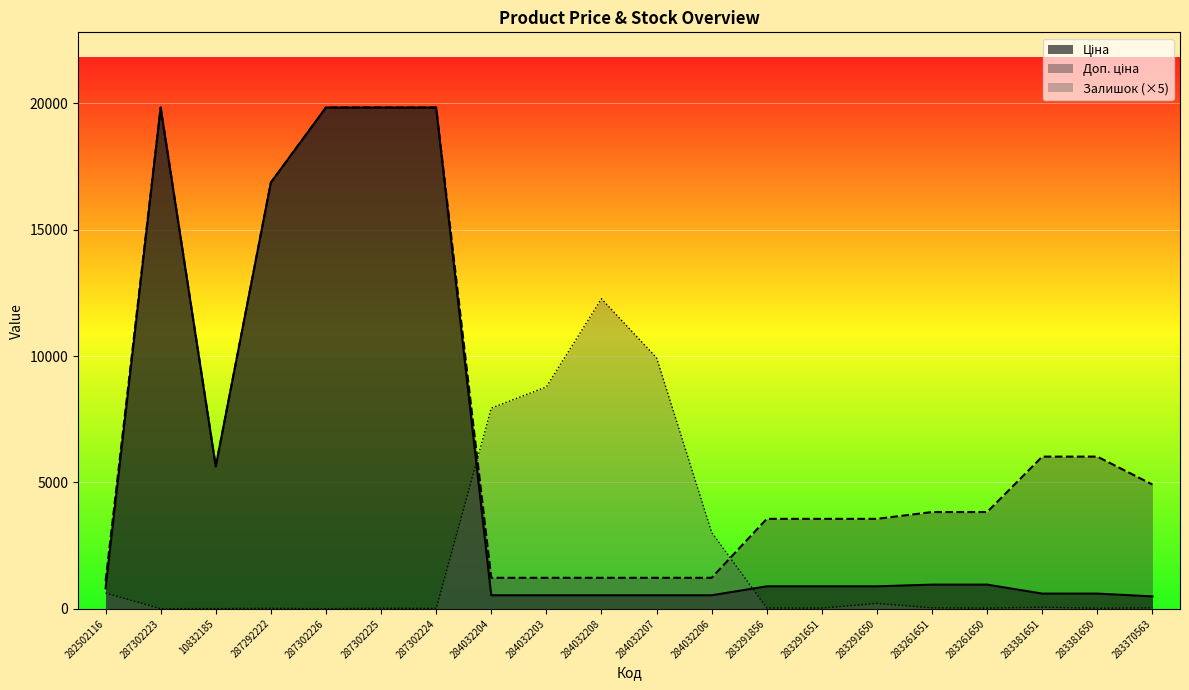

How many interior local valleys does the Доп. ціна series have?

1